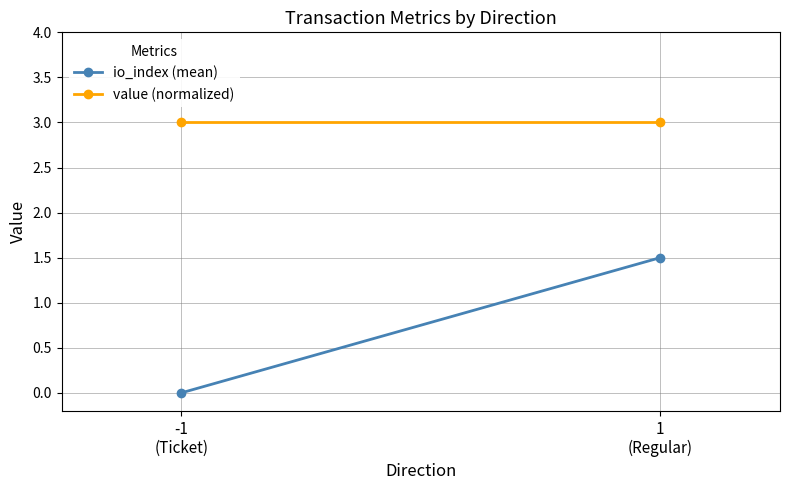

What is the sum of all io_index (mean) values?

1.5